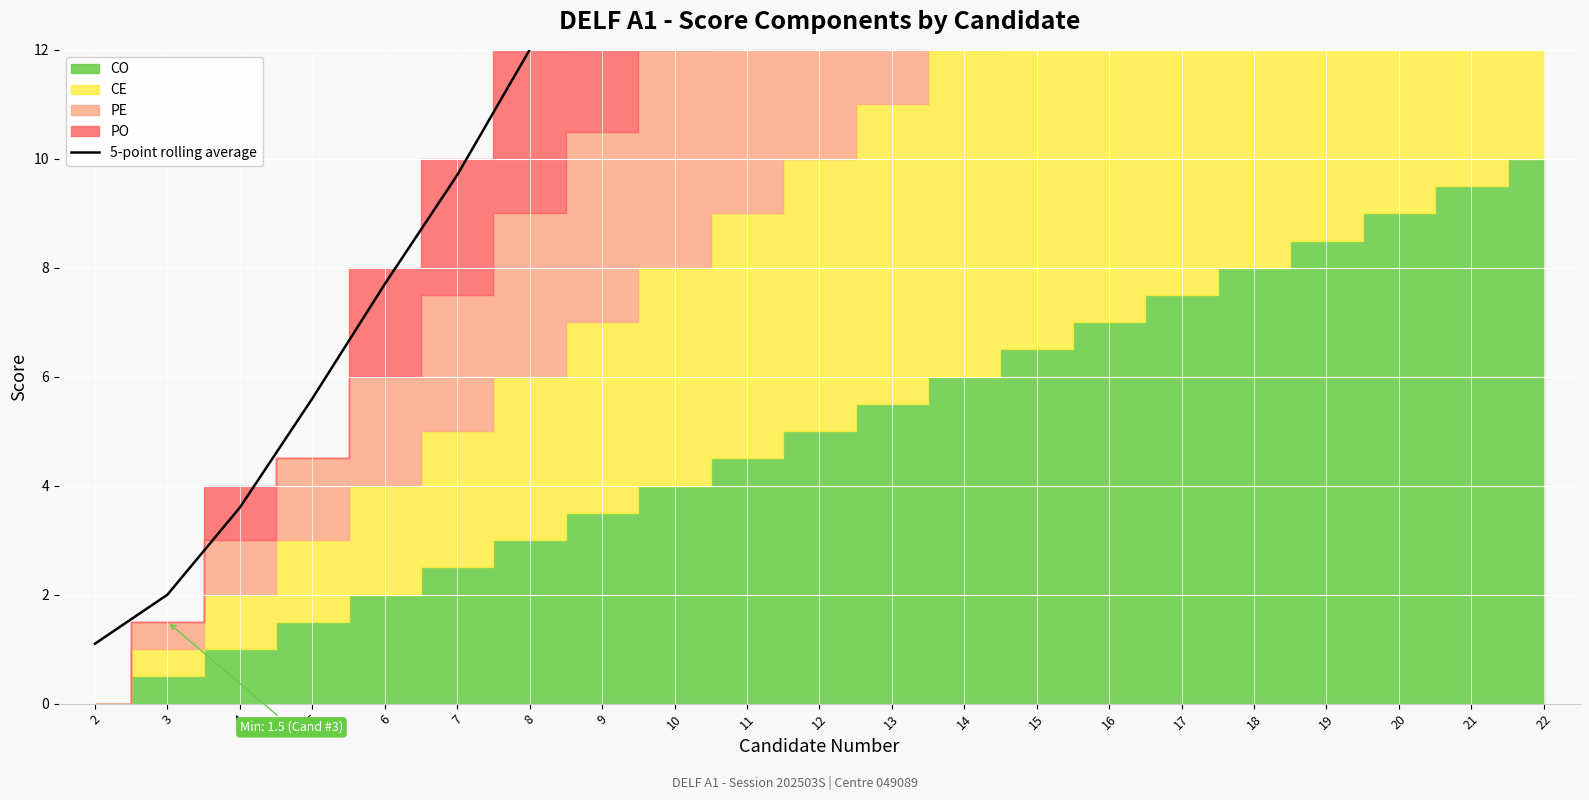

Which category has the highest value across all series?

20